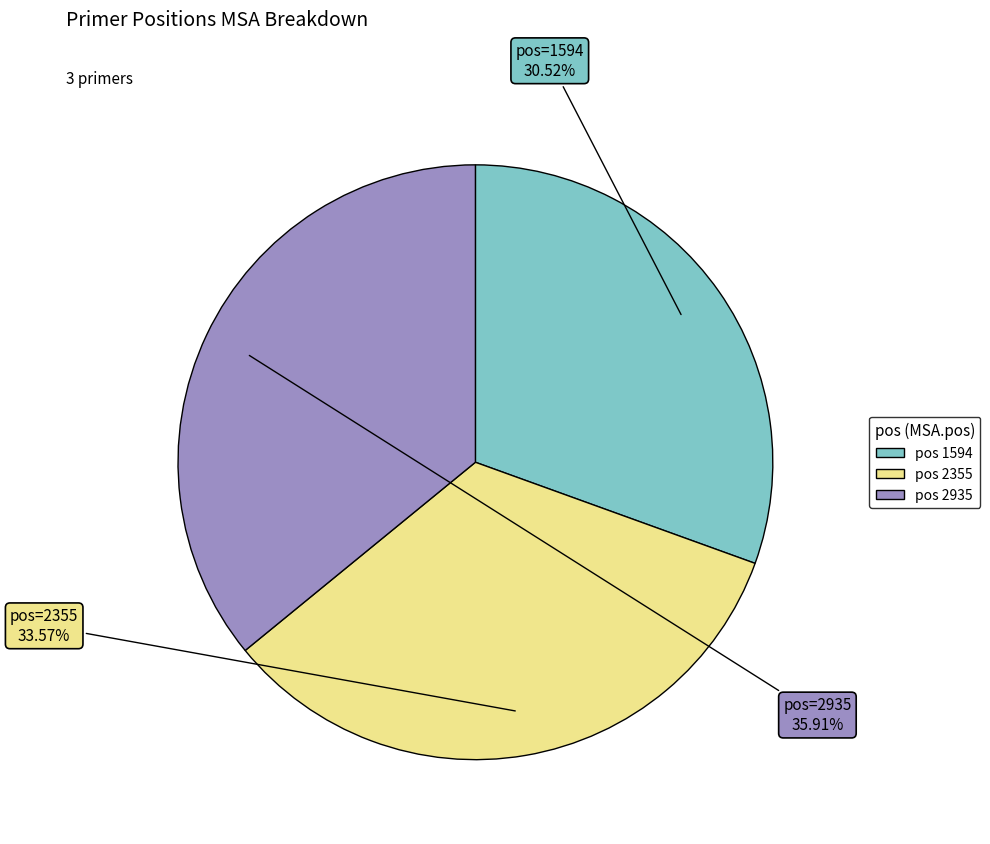

How many slices are in this pie chart?

3